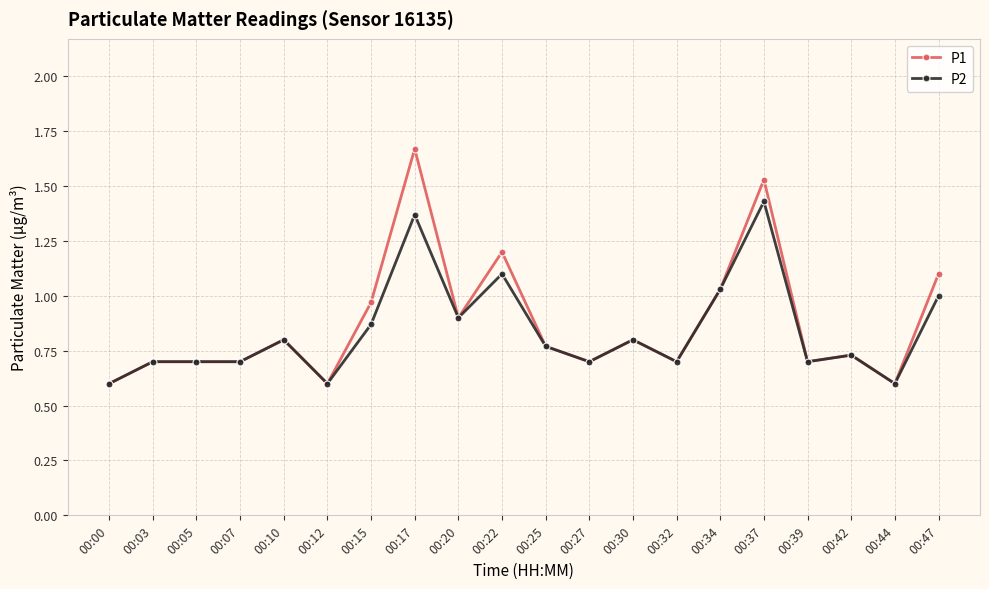

What is the minimum value for P1?

0.6